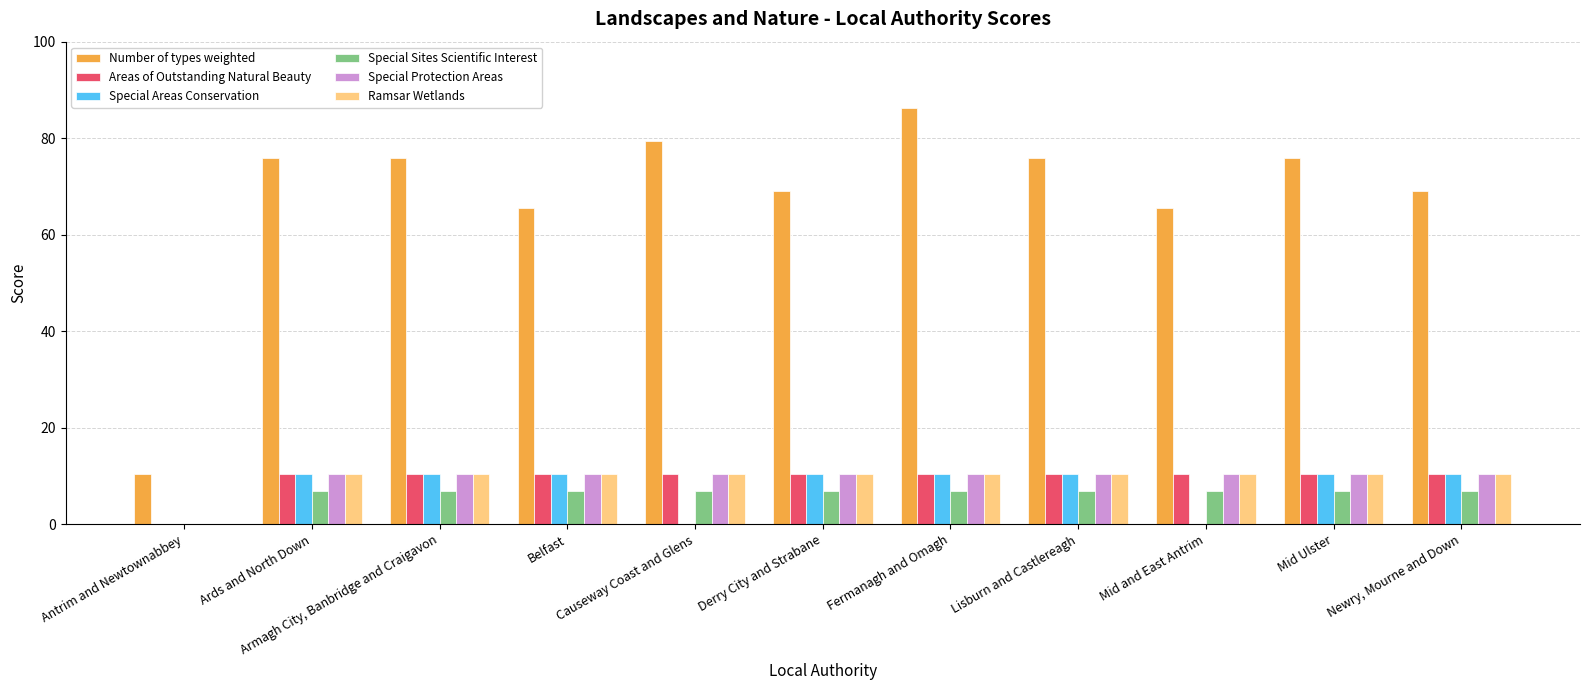

What is the spread (max minus min) of values at Newry, Mourne and Down?

62.1